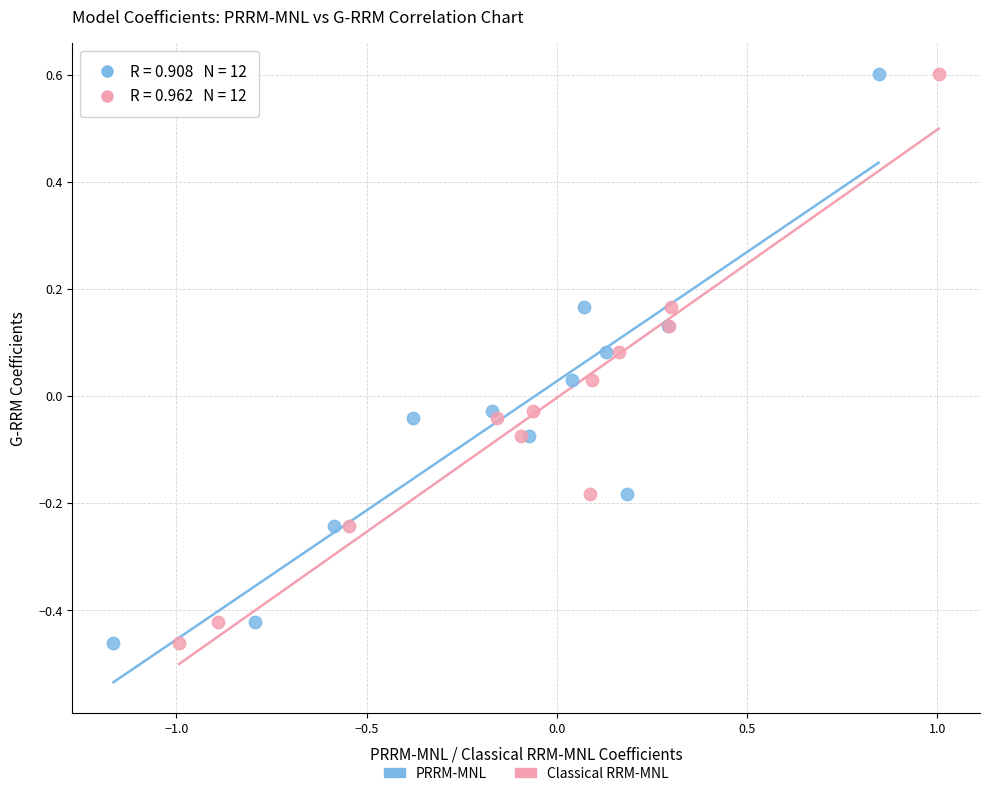

What are all the series names shown in the legend?

PRRM-MNL, Classical RRM-MNL